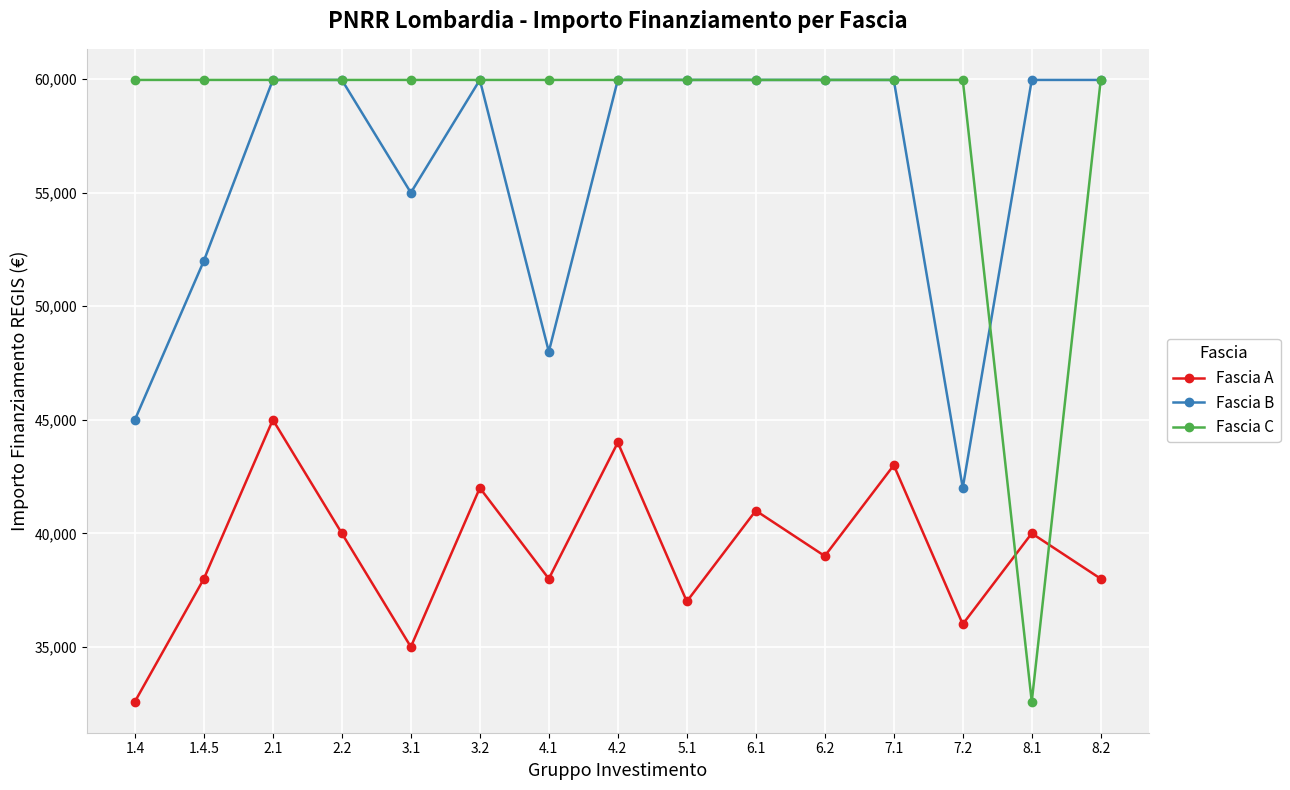

What position from the right is 6.2?

5